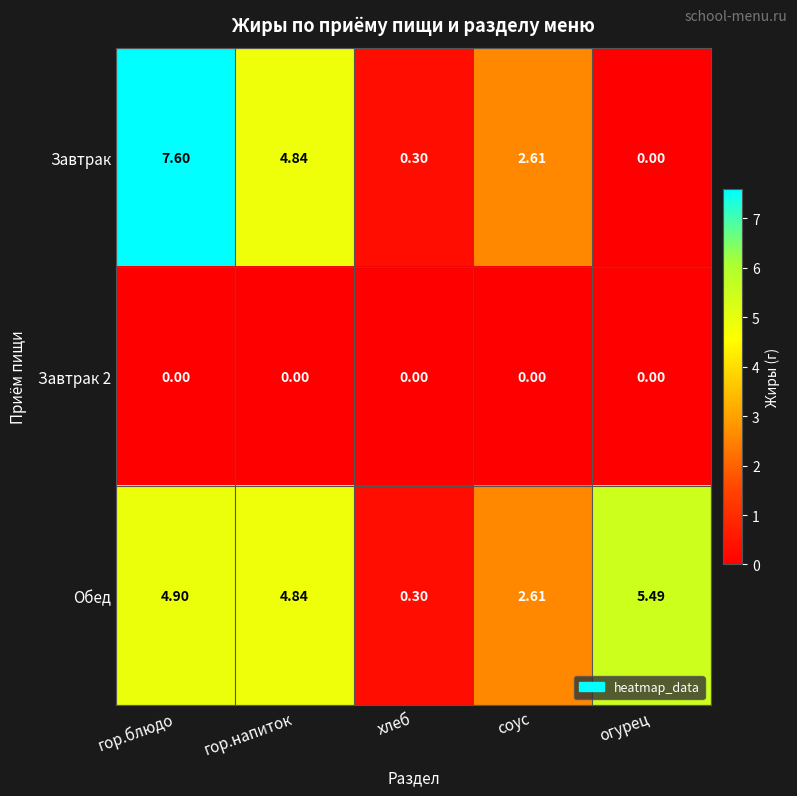

Rank the categories by Обед value from highest to lowest.

огурец, гор.блюдо, гор.напиток, соус, хлеб